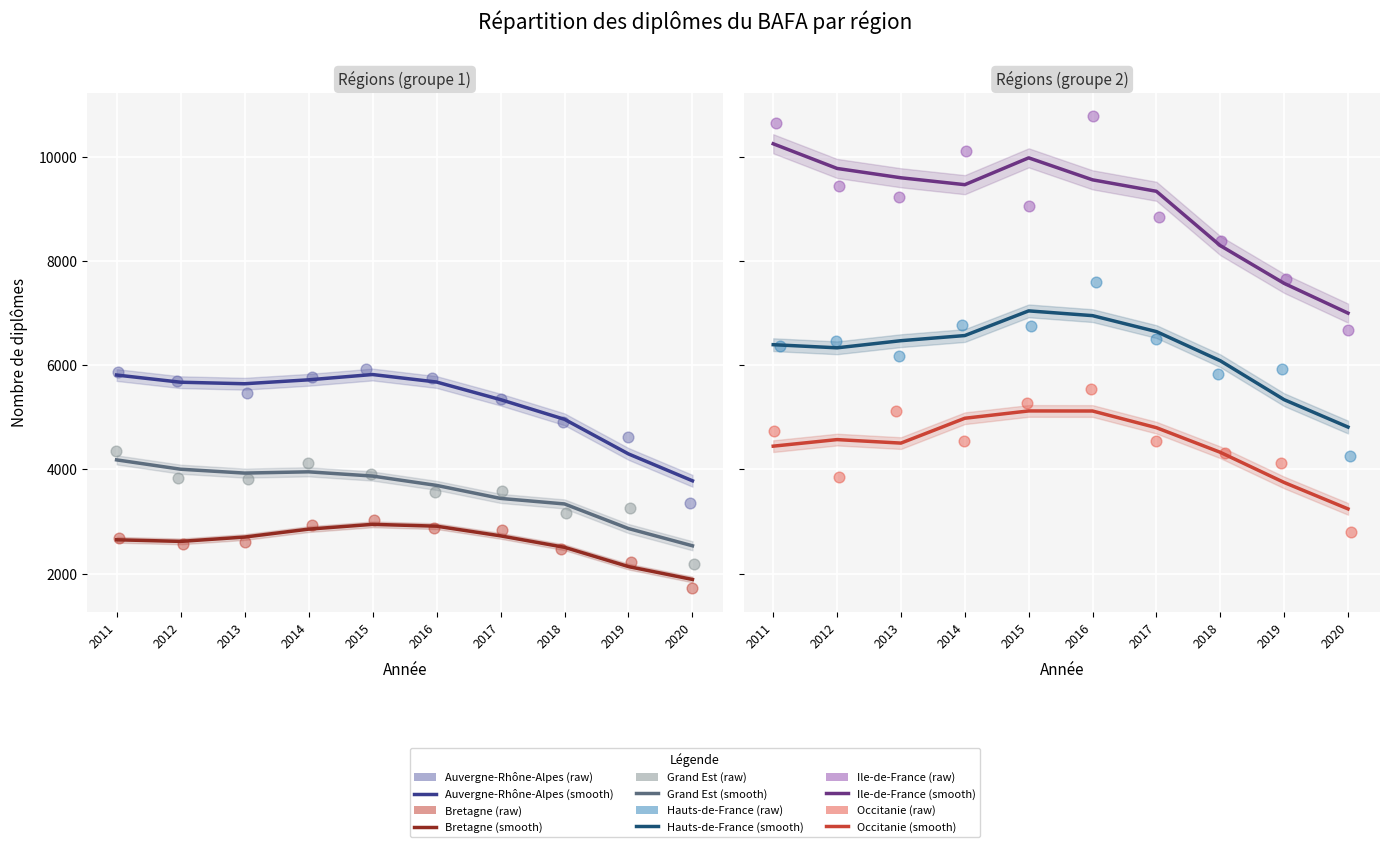

At which category is the sum across all series the highest?

2016